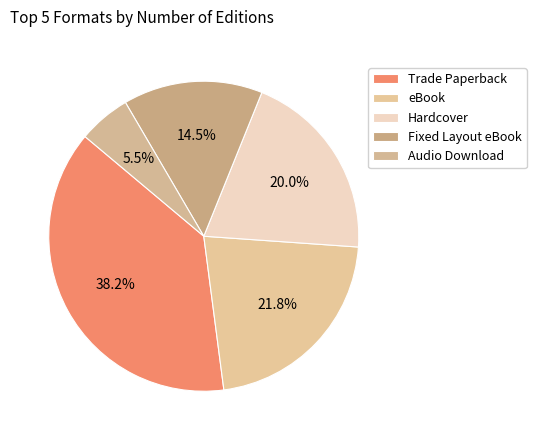

Count the number of slices in the pie.

5